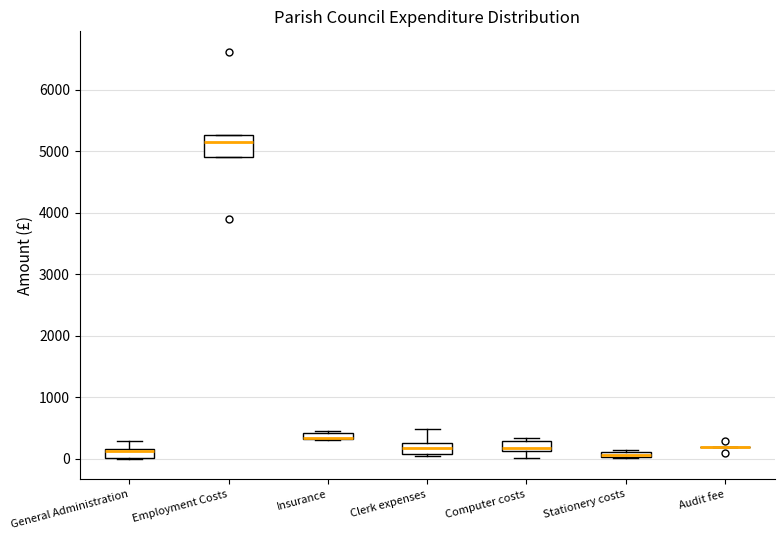

Where is the upper edge of the box for Employment Costs on the y-axis? The values are not printed on the chart, so give them approximately, as read against the axis.

5300